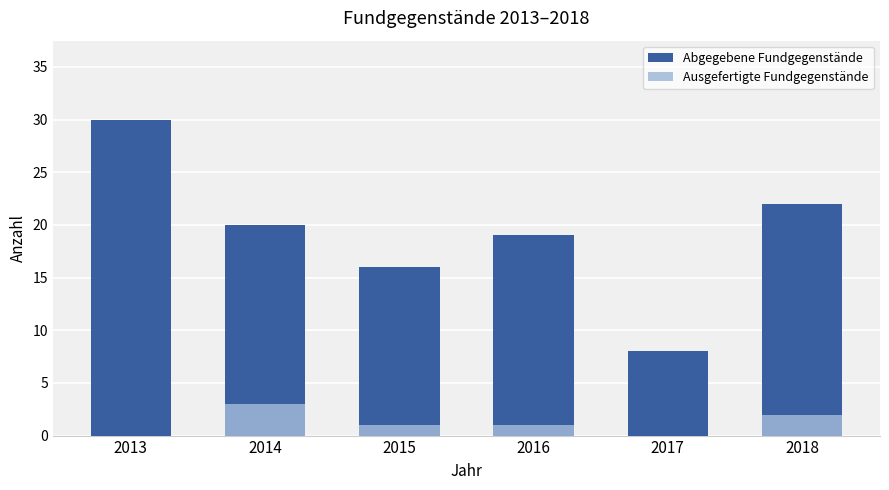

Rank the series by their maximum value, from highest to lowest.

Abgegebene Fundgegenstände, Ausgefertigte Fundgegenstände